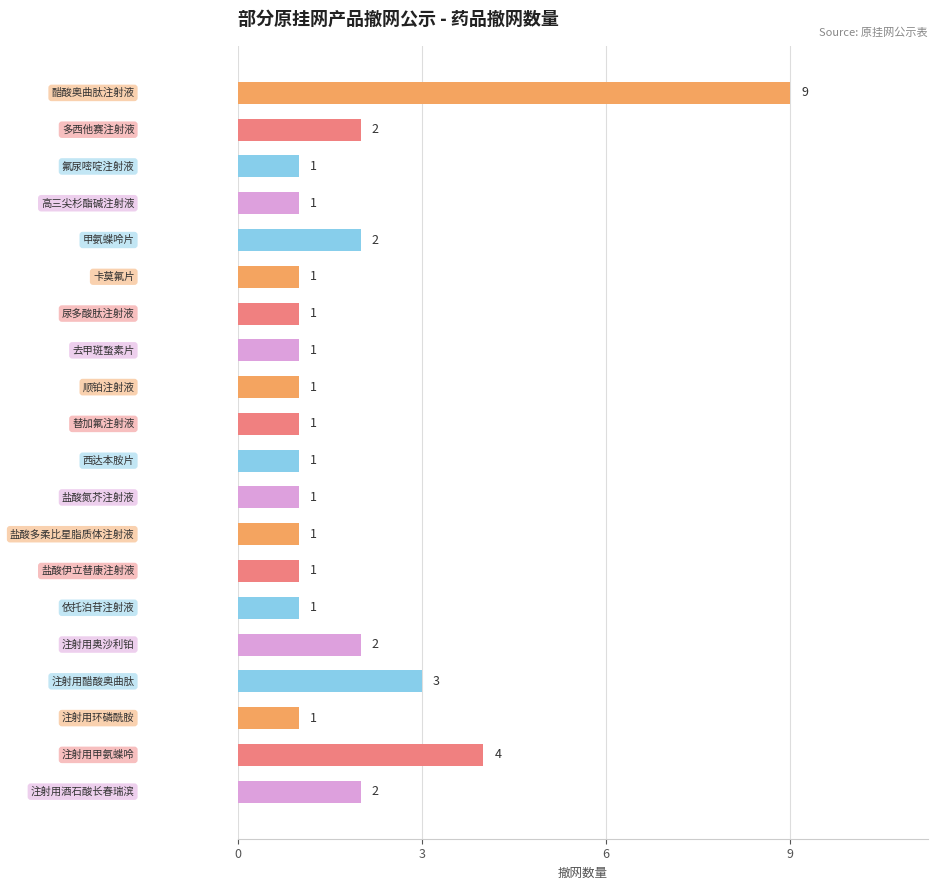

What is the value of the 19th bar from the top?

4